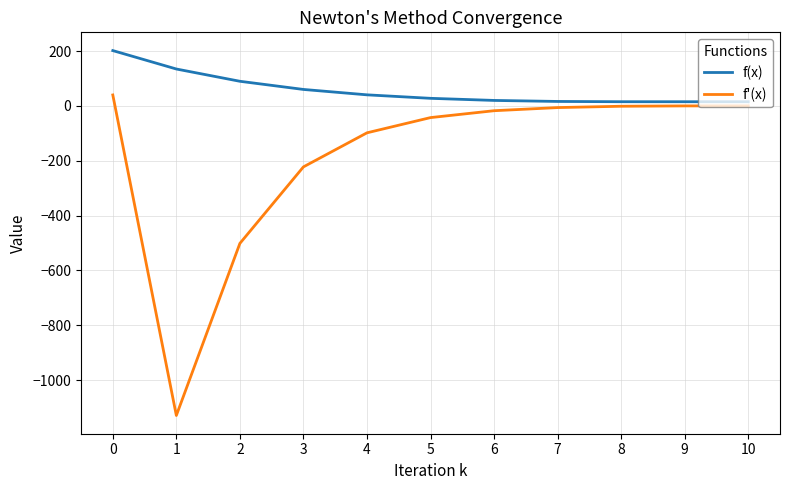

True or false: f'(x) and f(x) cross at least once.

False